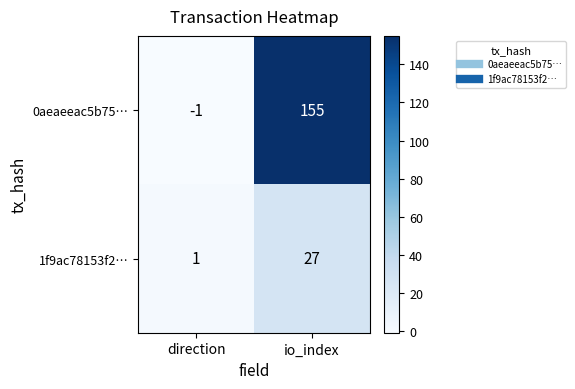

Reading left to right, transcribe all the data shown in this chart.

0aeaeeac5b75…: direction=-1	io_index=155
1f9ac78153f2…: direction=1	io_index=27